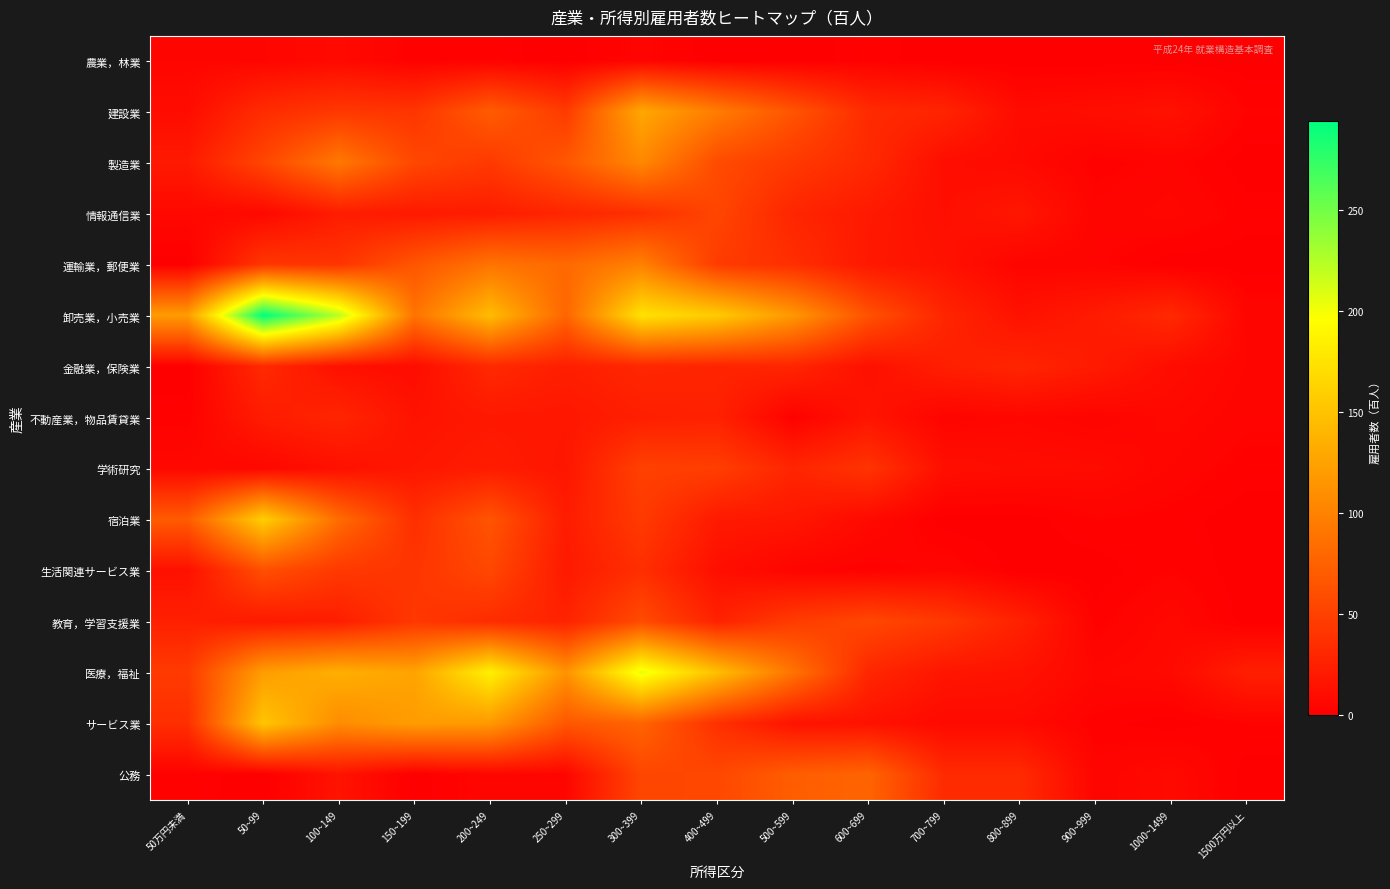

Reading left to right, list all the values displayed in this chart.

農業，林業: 50万円未満=5	50~99=5	100~149=8	150~199=2	200~249=2	250~299=0	300~399=4	400~499=0	500~599=0	600~699=2	700~799=0	800~899=0	900~999=0	1000~1499=0	1500万円以上=0
建設業: 50万円未満=10	50~99=34	100~149=43	150~199=41	200~249=71	250~299=45	300~399=129	400~499=96	500~599=65	600~699=33	700~799=28	800~899=9	900~999=11	1000~1499=14	1500万円以上=3
製造業: 50万円未満=20	50~99=54	100~149=93	150~199=55	200~249=44	250~299=67	300~399=105	400~499=58	500~599=44	600~699=32	700~799=11	800~899=8	900~999=2	1000~1499=4	1500万円以上=0
情報通信業: 50万円未満=7	50~99=7	100~149=22	150~199=20	200~249=22	250~299=29	300~399=36	400~499=54	500~599=29	600~699=20	700~799=12	800~899=18	900~999=4	1000~1499=6	1500万円以上=2
運輸業，郵便業: 50万円未満=0	50~99=42	100~149=40	150~199=66	200~249=89	250~299=81	300~399=99	400~499=46	500~599=36	600~699=19	700~799=14	800~899=4	900~999=4	1000~1499=0	1500万円以上=0
卸売業，小売業: 50万円未満=120	50~99=294	100~149=223	150~199=89	200~249=145	250~299=78	300~399=174	400~499=156	500~599=117	600~699=63	700~799=29	800~899=14	900~999=21	1000~1499=32	1500万円以上=5
金融業，保険業: 50万円未満=0	50~99=32	100~149=13	150~199=10	200~249=32	250~299=24	300~399=30	400~499=28	500~599=29	600~699=13	700~799=24	800~899=29	900~999=21	1000~1499=10	1500万円以上=5
不動産業，物品賃貸業: 50万円未満=2	50~99=22	100~149=29	150~199=15	200~249=19	250~299=18	300~399=24	400~499=26	500~599=2	600~699=16	700~799=4	800~899=6	900~999=4	1000~1499=7	1500万円以上=4
学術研究: 50万円未満=7	50~99=6	100~149=13	150~199=18	200~249=22	250~299=17	300~399=50	400~499=48	500~599=29	600~699=40	700~799=12	800~899=10	900~999=9	1000~1499=5	1500万円以上=2
宿泊業: 50万円未満=70	50~99=159	100~149=83	150~199=36	200~249=65	250~299=22	300~399=45	400~499=20	500~599=18	600~699=8	700~799=0	800~899=0	900~999=3	1000~1499=2	1500万円以上=0
生活関連サービス業: 50万円未満=13	50~99=61	100~149=44	150~199=41	200~249=55	250~299=20	300~399=36	400~499=12	500~599=4	600~699=2	700~799=5	800~899=0	900~999=0	1000~1499=3	1500万円以上=0
教育，学習支援業: 50万円未満=25	50~99=20	100~149=23	150~199=43	200~249=34	250~299=27	300~399=58	400~499=26	500~599=46	600~699=55	700~799=44	800~899=26	900~999=2	1000~1499=7	1500万円以上=0
医療，福祉: 50万円未満=45	50~99=121	100~149=135	150~199=126	200~249=185	250~299=113	300~399=205	400~499=147	500~599=89	600~699=30	700~799=17	800~899=15	900~999=6	1000~1499=8	1500万円以上=24
サービス業: 50万円未満=36	50~99=152	100~149=108	150~199=121	200~249=118	250~299=67	300~399=77	400~499=37	500~599=15	600~699=14	700~799=8	800~899=8	900~999=2	1000~1499=0	1500万円以上=3
公務: 50万円未満=2	50~99=0	100~149=15	150~199=0	200~249=5	250~299=5	300~399=54	400~499=55	500~599=72	600~699=77	700~799=33	800~899=33	900~999=4	1000~1499=8	1500万円以上=0